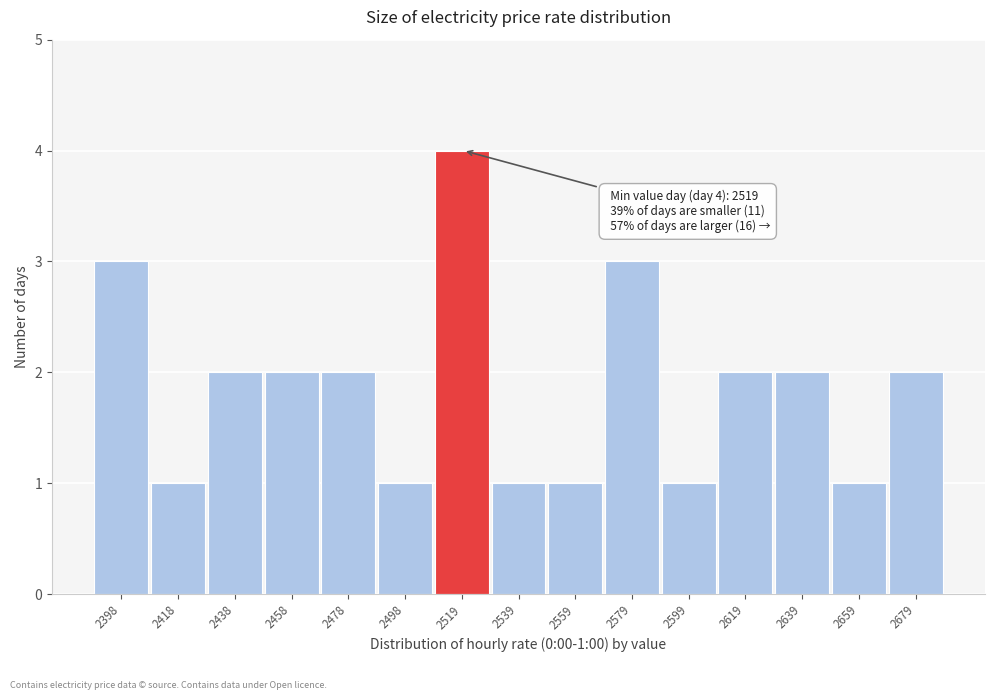

Reading left to right, extract all data points from this chart.

2398=3	2418=1	2438=2	2458=2	2478=2	2498=1	2519=4	2539=1	2559=1	2579=3	2599=1	2619=2	2639=2	2659=1	2679=2